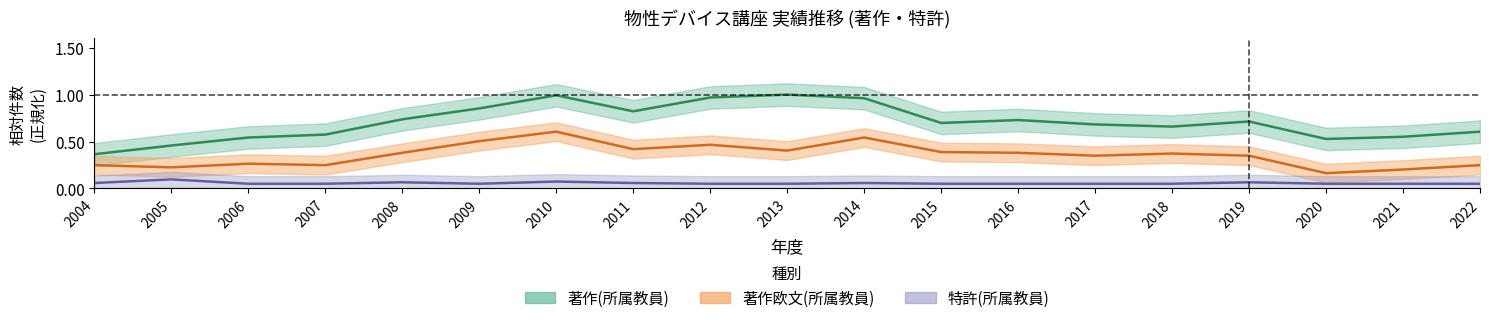

What is the value of the 著作欧文(所属教員) point at the 17th from the left?

0.2